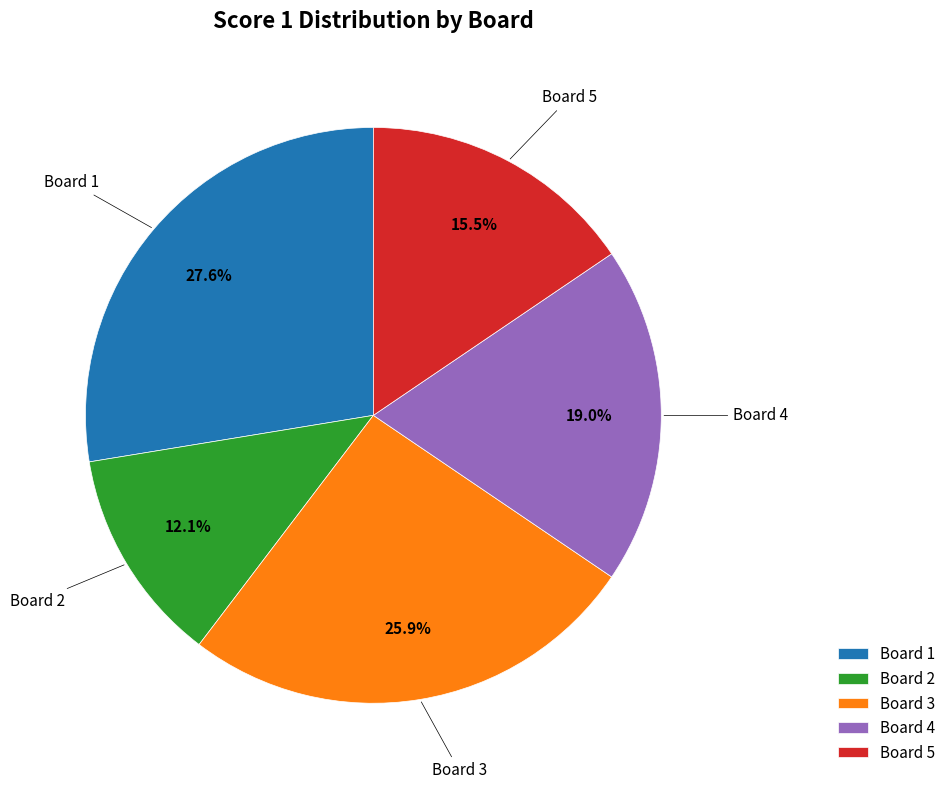

Does Board 2 account for over 50% of the chart?

No